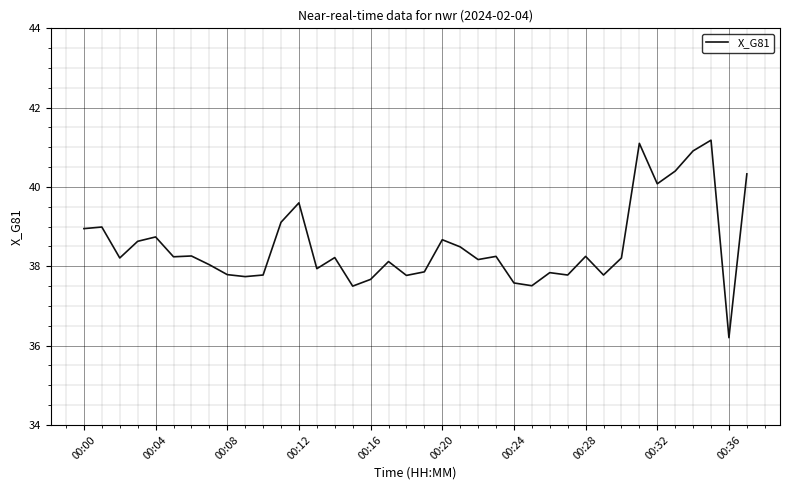

What is the difference between the maximum and minimum values?

5.0